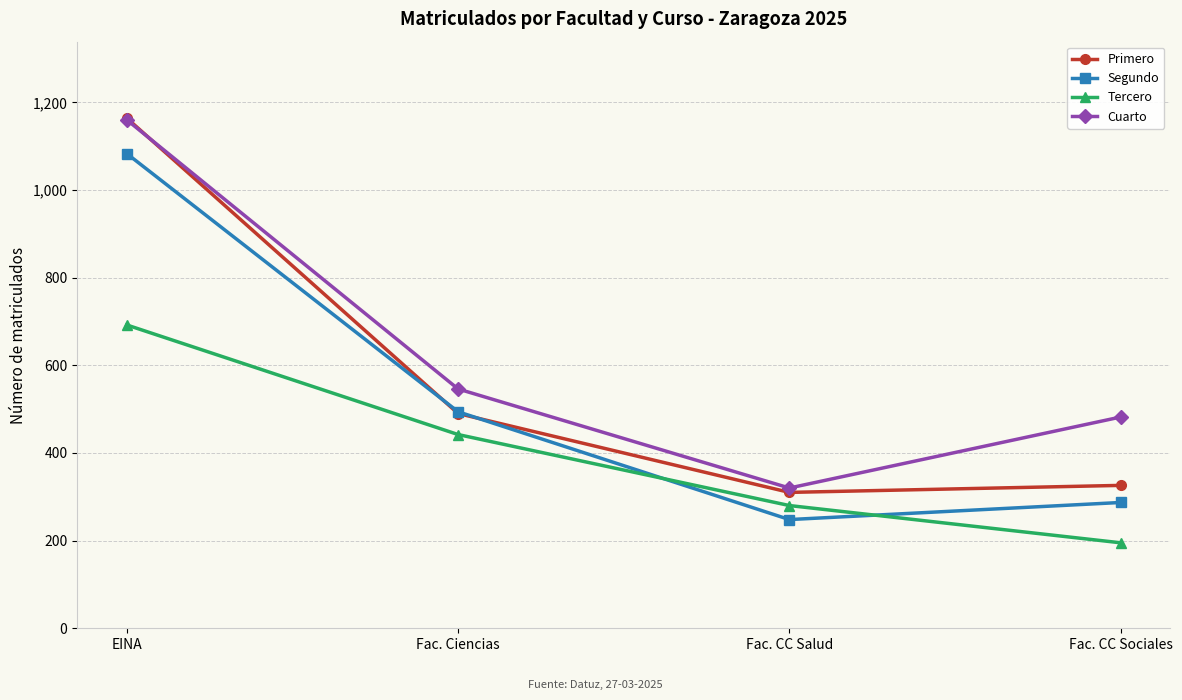

What is the label of the 2nd point from the right?

Fac. CC Salud